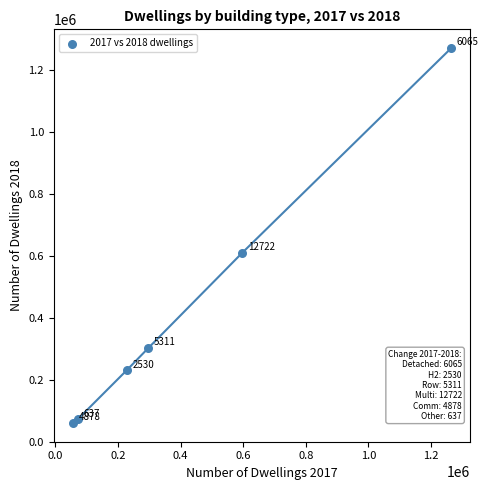

What Y value in the scatter plot is closest to 665808?

610742